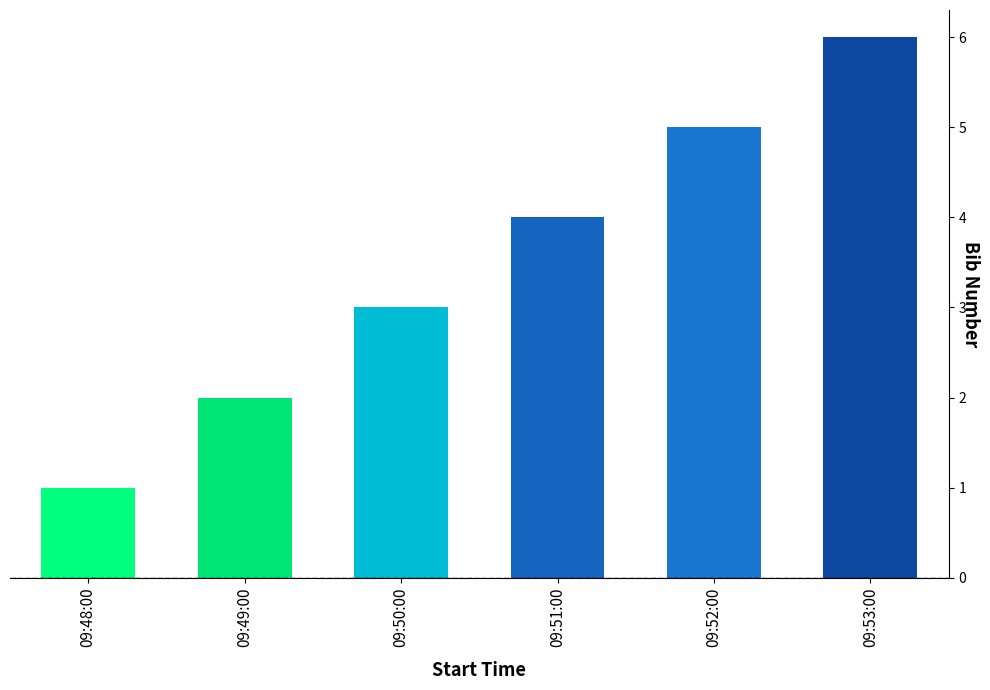

At which label is the value closest to 3?

09:50:00